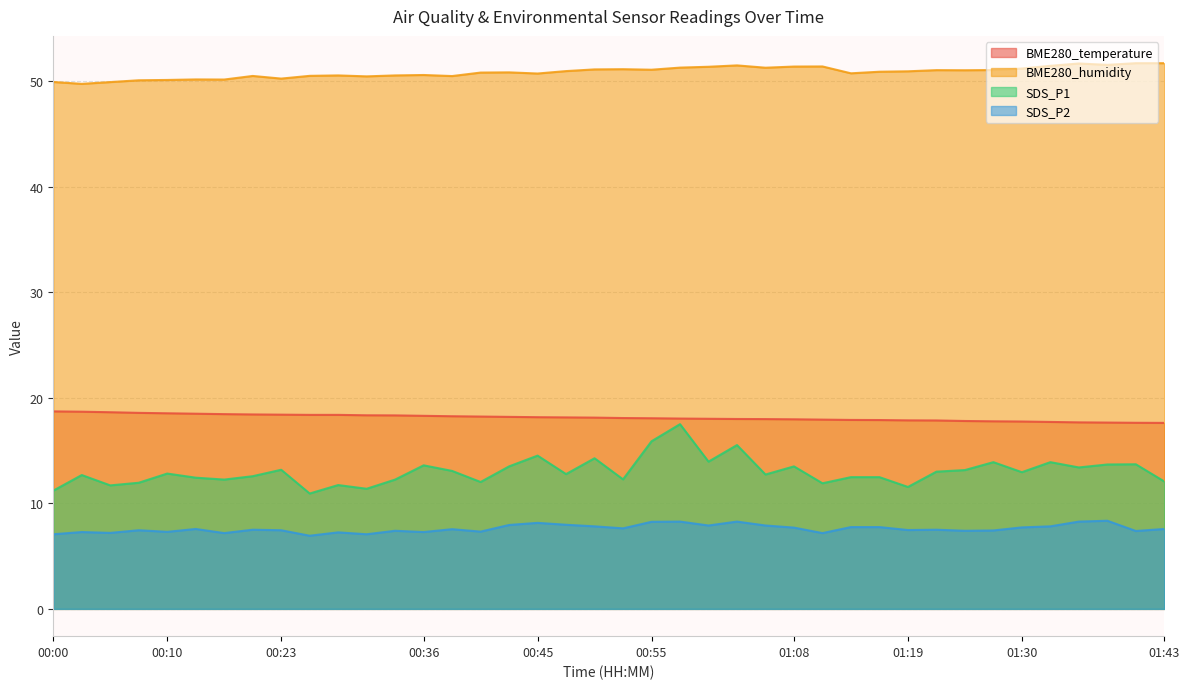

Reading left to right, what are all the values shown in this chart?

BME280_temperature: 00:00=18.7	00:03=18.7	00:05=18.6	00:08=18.6	00:10=18.5	00:13=18.5	00:16=18.4	00:21=18.4	00:23=18.4	00:26=18.4	00:28=18.4	00:31=18.3	00:33=18.3	00:36=18.3	00:38=18.2	00:40=18.2	00:43=18.2	00:45=18.2	00:48=18.1	00:50=18.1	00:53=18.1	00:55=18.1	00:58=18.0	01:00=18.0	01:03=18.0	01:05=18.0	01:08=18.0	01:11=17.9	01:14=17.9	01:16=17.9	01:19=17.9	01:22=17.9	01:25=17.8	01:28=17.8	01:30=17.8	01:33=17.7	01:35=17.7	01:38=17.6	01:41=17.6	01:43=17.6
BME280_humidity: 00:00=49.9	00:03=49.7	00:05=49.9	00:08=50.1	00:10=50.1	00:13=50.2	00:16=50.1	00:21=50.5	00:23=50.2	00:26=50.5	00:28=50.5	00:31=50.5	00:33=50.5	00:36=50.6	00:38=50.5	00:40=50.8	00:43=50.8	00:45=50.7	00:48=51.0	00:50=51.1	00:53=51.1	00:55=51.1	00:58=51.3	01:00=51.4	01:03=51.5	01:05=51.3	01:08=51.4	01:11=51.4	01:14=50.7	01:16=50.9	01:19=50.9	01:22=51.0	01:25=51.0	01:28=51.0	01:30=51.2	01:33=51.5	01:35=51.7	01:38=51.5	01:41=51.7	01:43=51.7
SDS_P1: 00:00=11.2	00:03=12.7	00:05=11.7	00:08=11.9	00:10=12.8	00:13=12.4	00:16=12.2	00:21=12.6	00:23=13.2	00:26=10.9	00:28=11.7	00:31=11.4	00:33=12.2	00:36=13.6	00:38=13.1	00:40=12.0	00:43=13.5	00:45=14.5	00:48=12.8	00:50=14.3	00:53=12.3	00:55=15.9	00:58=17.5	01:00=13.9	01:03=15.5	01:05=12.7	01:08=13.5	01:11=11.9	01:14=12.5	01:16=12.5	01:19=11.6	01:22=13.0	01:25=13.2	01:28=13.9	01:30=12.9	01:33=13.9	01:35=13.4	01:38=13.7	01:41=13.7	01:43=12.1
SDS_P2: 00:00=7.1	00:03=7.3	00:05=7.2	00:08=7.5	00:10=7.3	00:13=7.6	00:16=7.2	00:21=7.5	00:23=7.5	00:26=6.9	00:28=7.2	00:31=7.1	00:33=7.4	00:36=7.3	00:38=7.5	00:40=7.3	00:43=8.0	00:45=8.2	00:48=8.0	00:50=7.8	00:53=7.6	00:55=8.2	00:58=8.3	01:00=7.9	01:03=8.3	01:05=7.9	01:08=7.7	01:11=7.2	01:14=7.8	01:16=7.8	01:19=7.5	01:22=7.5	01:25=7.4	01:28=7.4	01:30=7.7	01:33=7.8	01:35=8.3	01:38=8.3	01:41=7.4	01:43=7.6